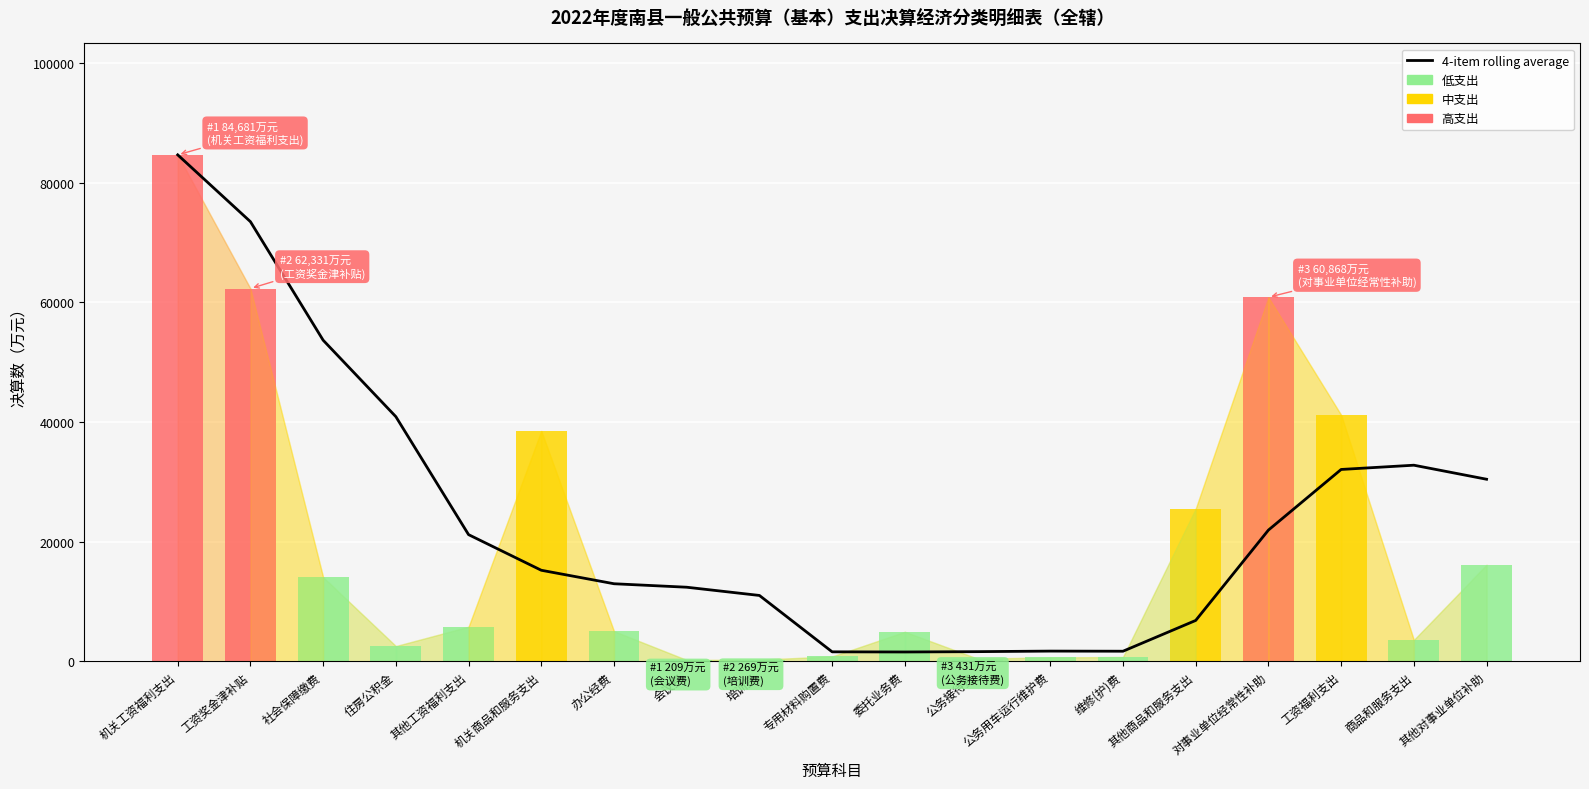

What is the smallest value displayed?

1548.0